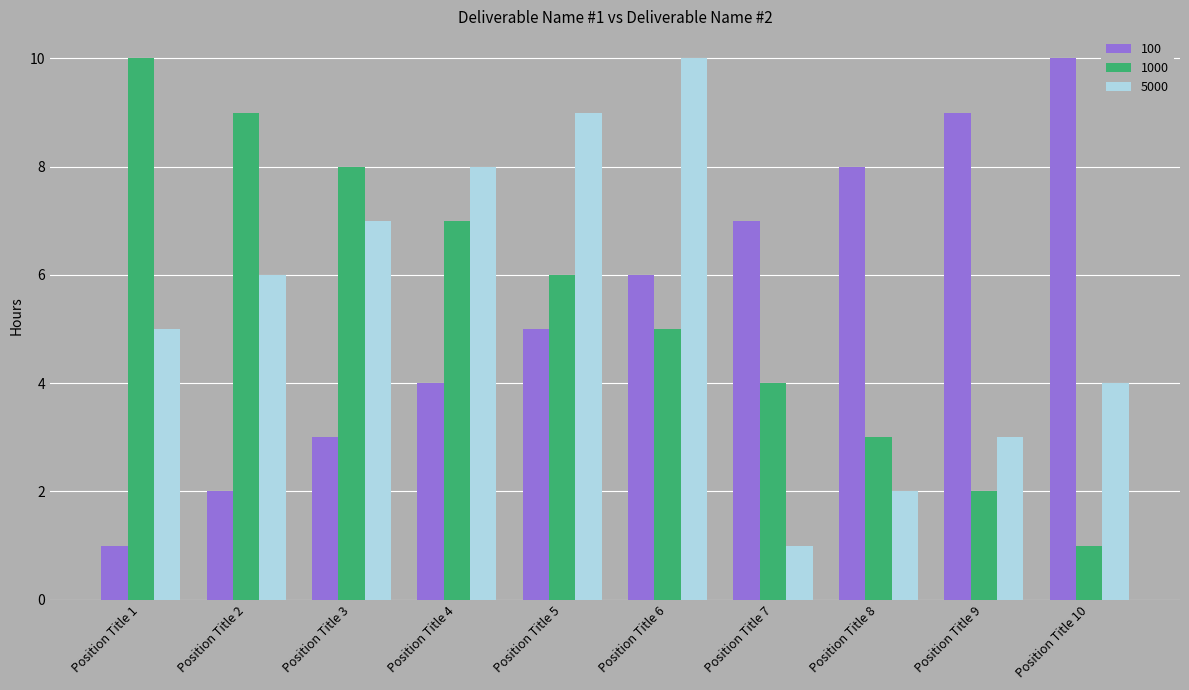

Is the value of 100 at Position Title 8 greater than the value of 5000 at Position Title 2?

Yes